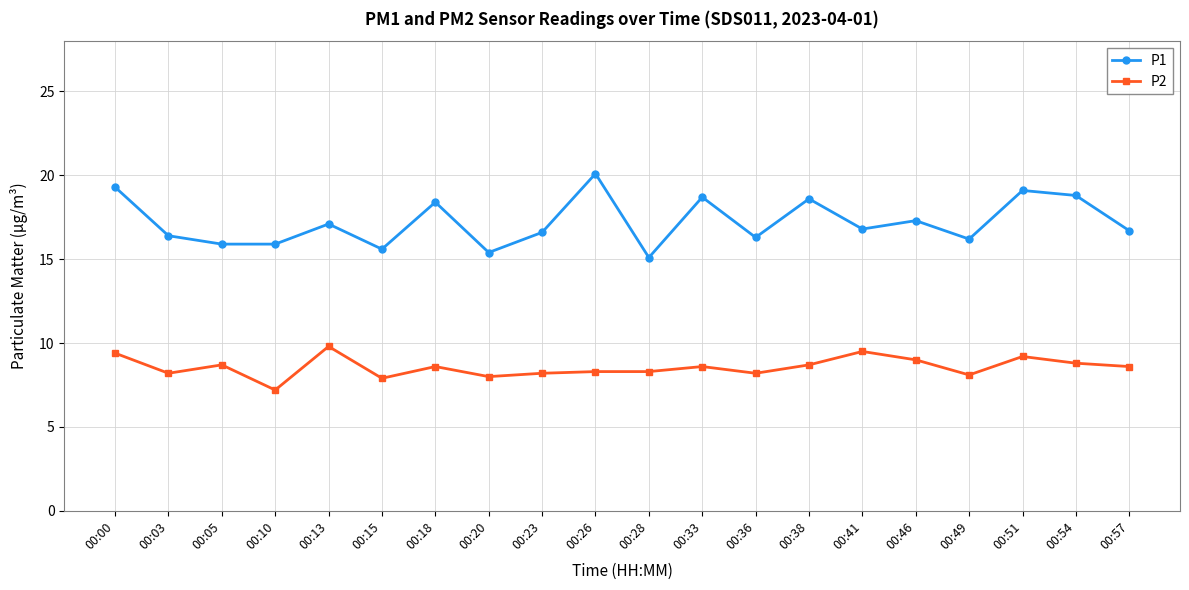

What is the maximum value for P2?

9.8